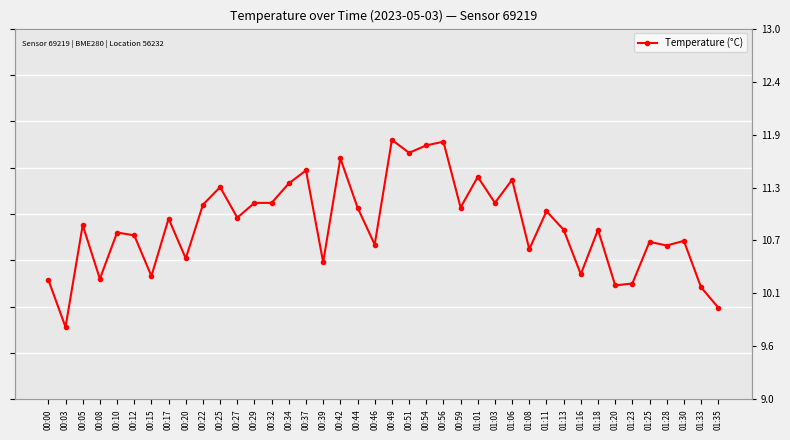

How many values are below 10?

2